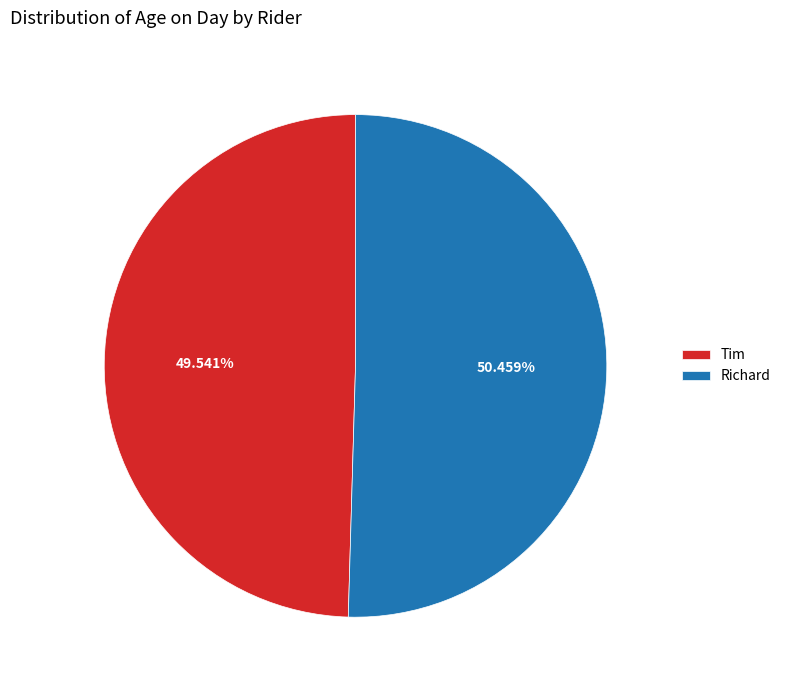

Combined, do Tim and Richard account for over 50%?

Yes